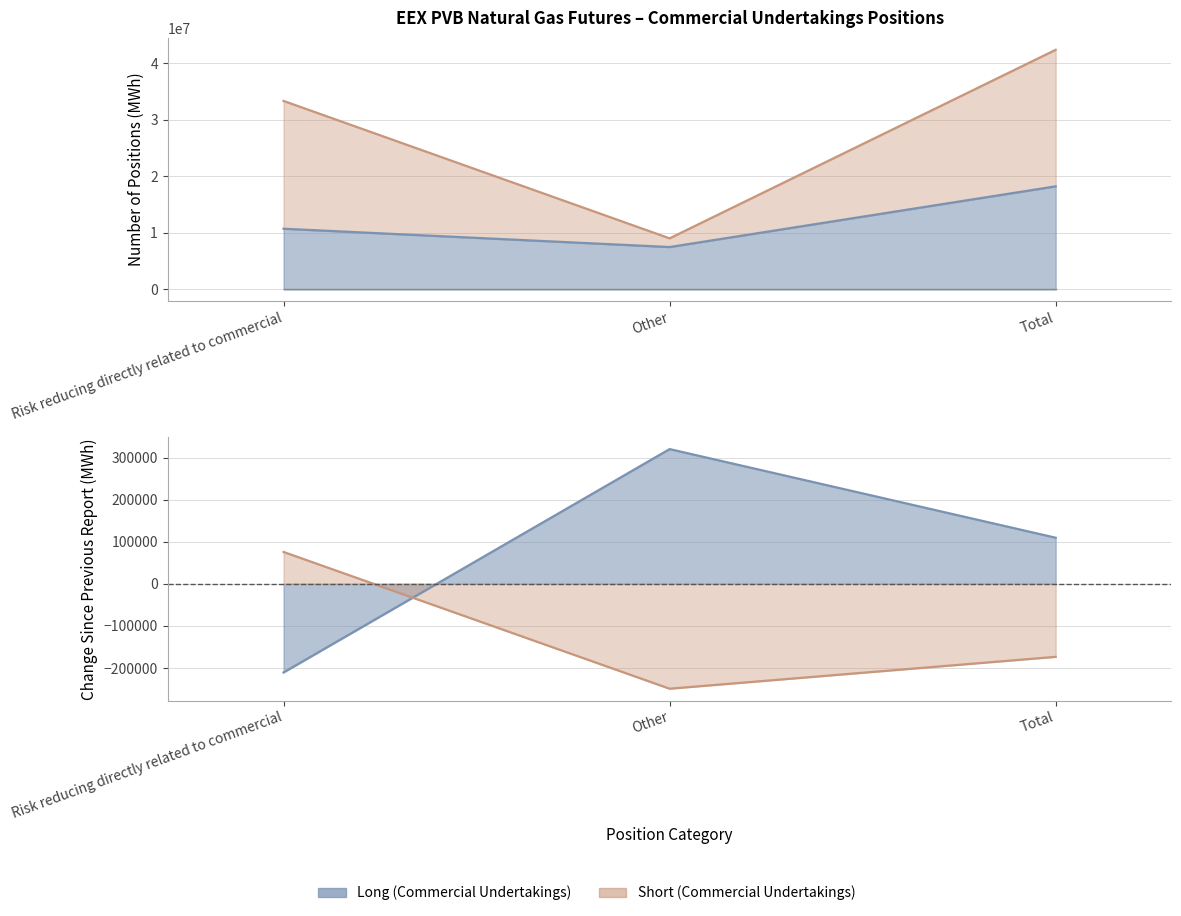

What is the ratio of the value at Risk reducing directly related to commercial to the value at Other?

1.4